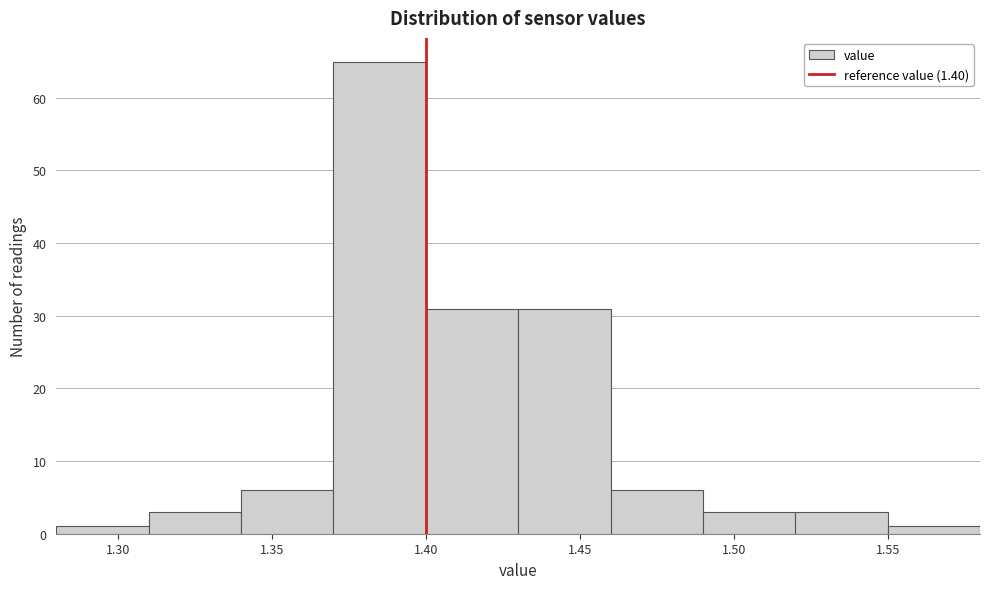

Reading left to right, list every bar in this chart as the range it spans on the x-axis followed by its height. The values are not printed on the chart, so give them approximately, as read against the axis.

1.28 to 1.31: 1
1.31 to 1.34: 3
1.34 to 1.37: 6
1.37 to 1.40: 65
1.40 to 1.43: 31
1.43 to 1.46: 31
1.46 to 1.49: 6
1.49 to 1.52: 3
1.52 to 1.55: 3
1.55 to 1.58: 1